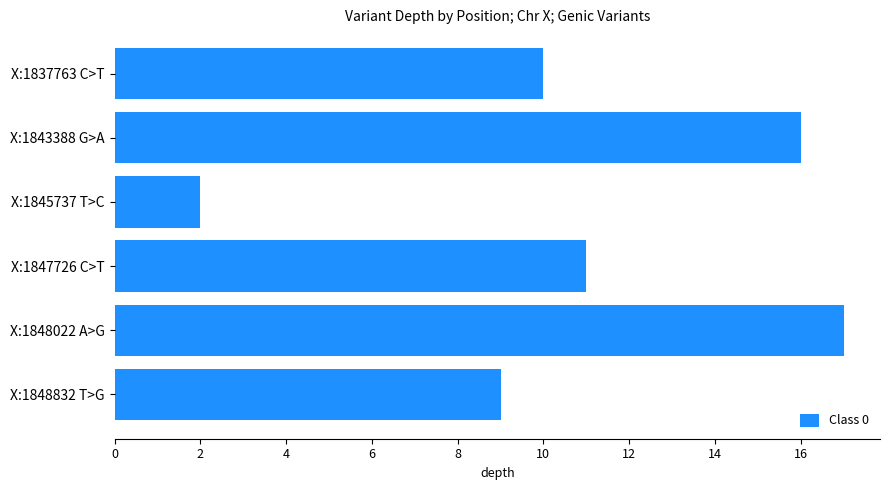

List the labels in order of value, largest first.

X:1848022 A>G, X:1843388 G>A, X:1847726 C>T, X:1837763 C>T, X:1848832 T>G, X:1845737 T>C